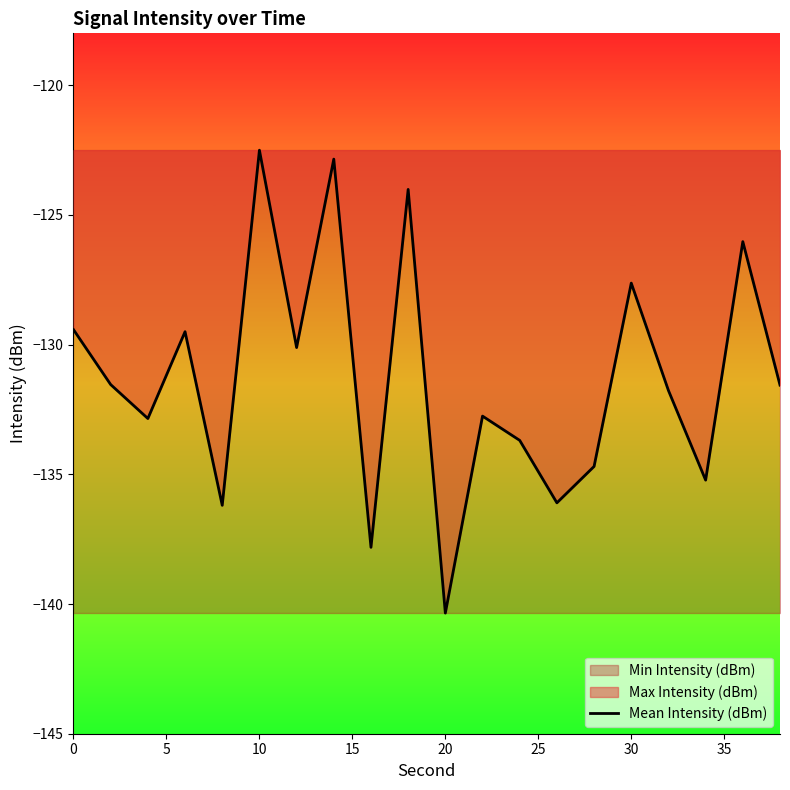

What is the lowest value of the Mean Intensity (dBm) series?

-140.3